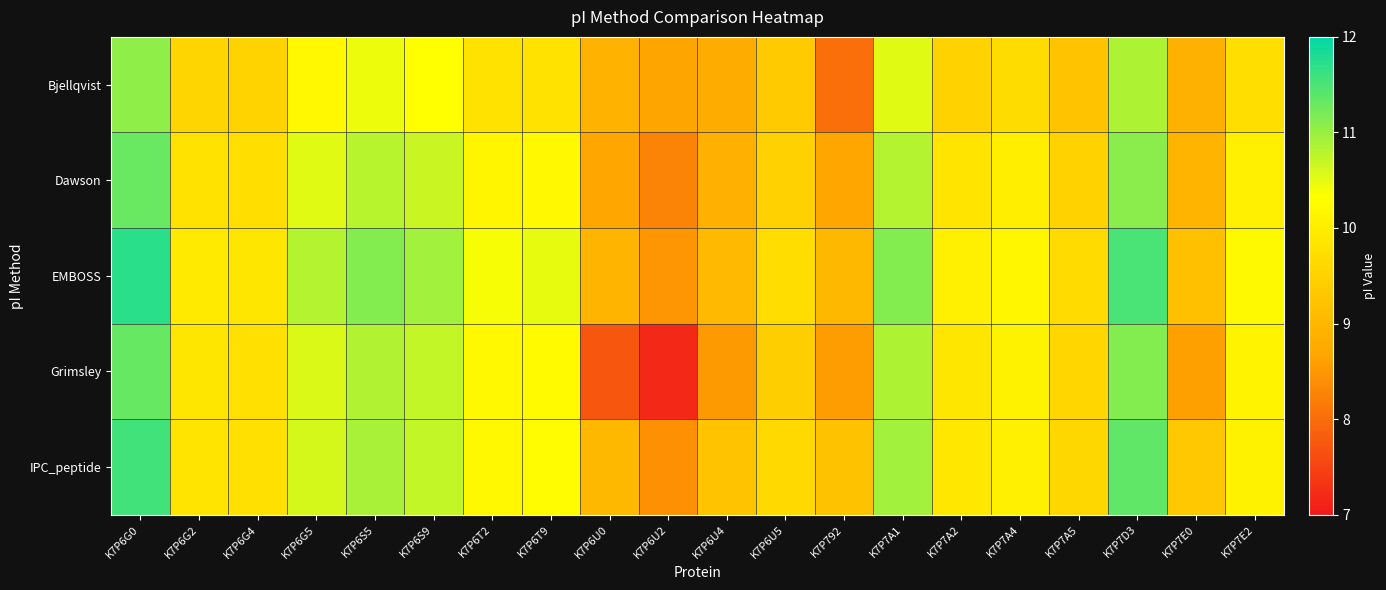

Reading left to right, transcribe all the data shown in this chart.

Bjellqvist: K7P6G0=11.1	K7P6G2=9.5	K7P6G4=9.5	K7P6G5=10.2	K7P6S5=10.5	K7P6S9=10.3	K7P6T2=9.8	K7P6T9=9.8	K7P6U0=8.9	K7P6U2=8.7	K7P6U4=8.8	K7P6U5=9.4	K7P792=8.0	K7P7A1=10.5	K7P7A2=9.5	K7P7A4=9.7	K7P7A5=9.2	K7P7D3=10.9	K7P7E0=8.9	K7P7E2=9.7
Dawson: K7P6G0=11.3	K7P6G2=9.8	K7P6G4=9.7	K7P6G5=10.5	K7P6S5=10.8	K7P6S9=10.7	K7P6T2=10.2	K7P6T9=10.2	K7P6U0=8.7	K7P6U2=8.3	K7P6U4=8.9	K7P6U5=9.5	K7P792=8.7	K7P7A1=10.8	K7P7A2=9.8	K7P7A4=10.0	K7P7A5=9.5	K7P7D3=11.1	K7P7E0=8.9	K7P7E2=10.0
EMBOSS: K7P6G0=11.7	K7P6G2=9.9	K7P6G4=9.9	K7P6G5=10.8	K7P6S5=11.1	K7P6S9=10.9	K7P6T2=10.4	K7P6T9=10.5	K7P6U0=8.9	K7P6U2=8.5	K7P6U4=9.1	K7P6U5=9.7	K7P792=9.0	K7P7A1=11.1	K7P7A2=10.0	K7P7A4=10.2	K7P7A5=9.7	K7P7D3=11.5	K7P7E0=9.2	K7P7E2=10.2
Grimsley: K7P6G0=11.3	K7P6G2=9.9	K7P6G4=9.8	K7P6G5=10.6	K7P6S5=10.8	K7P6S9=10.7	K7P6T2=10.2	K7P6T9=10.2	K7P6U0=7.7	K7P6U2=7.2	K7P6U4=8.5	K7P6U5=9.4	K7P792=8.6	K7P7A1=10.9	K7P7A2=9.9	K7P7A4=10.1	K7P7A5=9.6	K7P7D3=11.1	K7P7E0=8.6	K7P7E2=10.1
IPC_peptide: K7P6G0=11.6	K7P6G2=9.8	K7P6G4=9.8	K7P6G5=10.6	K7P6S5=10.9	K7P6S9=10.7	K7P6T2=10.2	K7P6T9=10.3	K7P6U0=9.0	K7P6U2=8.4	K7P6U4=9.2	K7P6U5=9.6	K7P792=9.2	K7P7A1=10.9	K7P7A2=9.9	K7P7A4=10.0	K7P7A5=9.6	K7P7D3=11.4	K7P7E0=9.3	K7P7E2=10.1